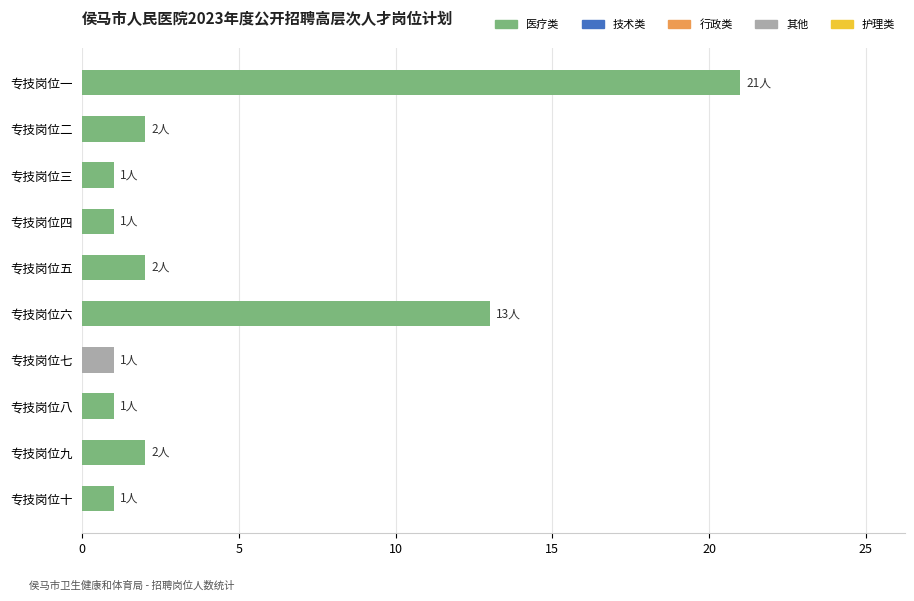

Reading top to bottom, list all the values displayed in this chart.

专技岗位一=21	专技岗位二=2	专技岗位三=1	专技岗位四=1	专技岗位五=2	专技岗位六=13	专技岗位七=1	专技岗位八=1	专技岗位九=2	专技岗位十=1